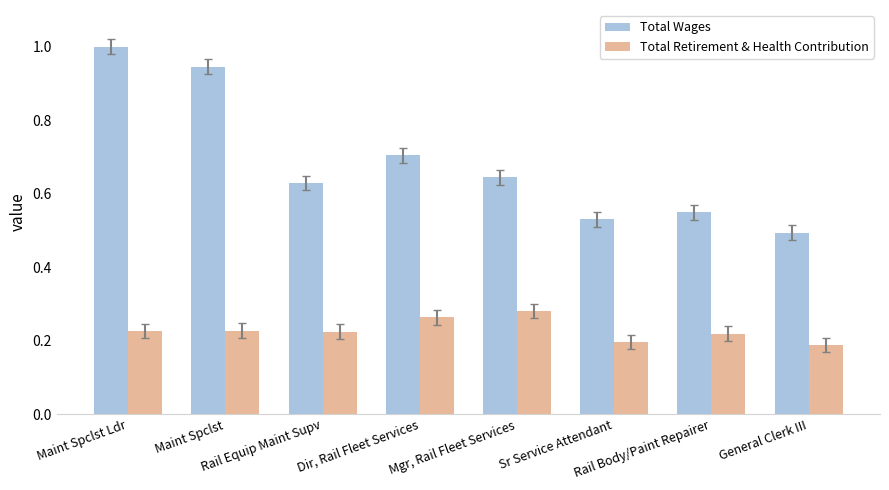

At how many categories does at least one series exceed 0?

8